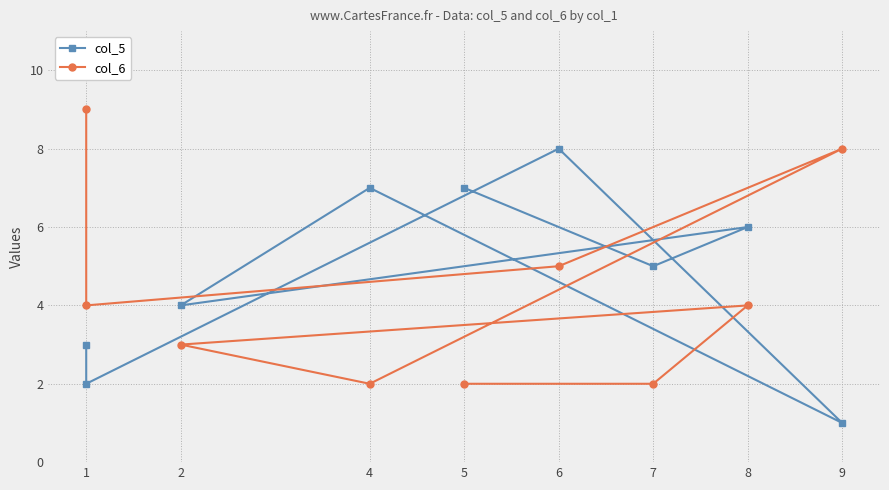

Rank the series by their average value, from highest to lowest.

col_5, col_6